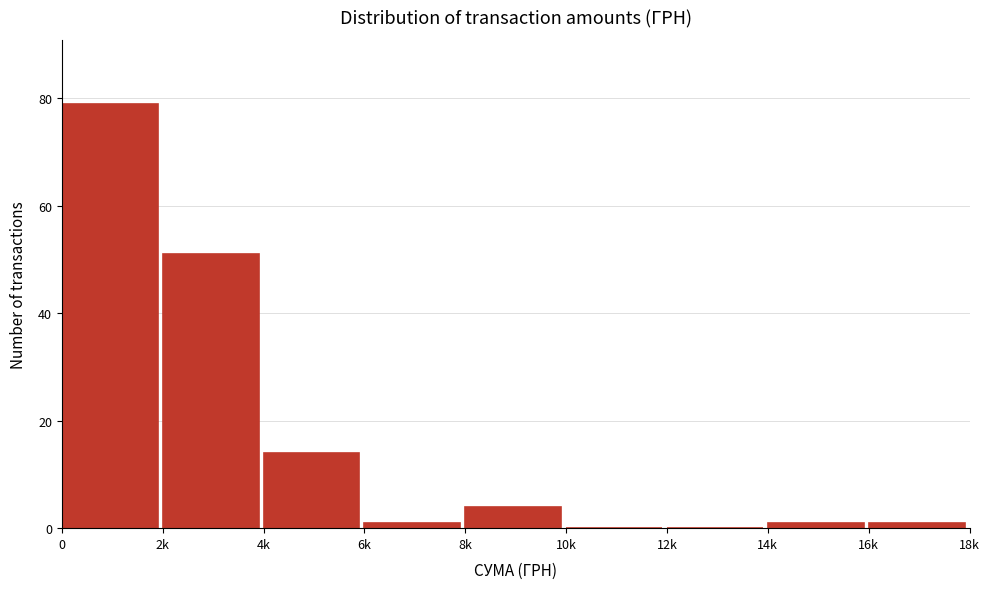

At which label is the value closest to 39?

2k